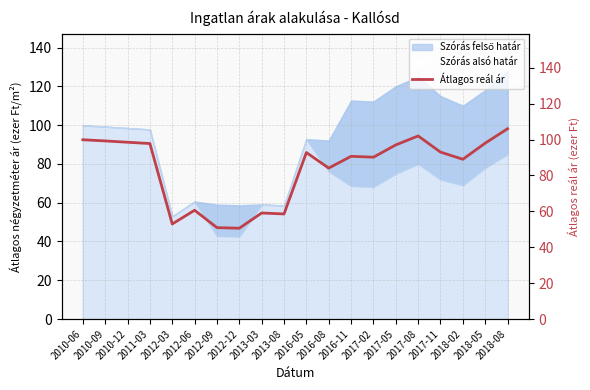

True or false: the data shows 153.1 at 2018-05.

False